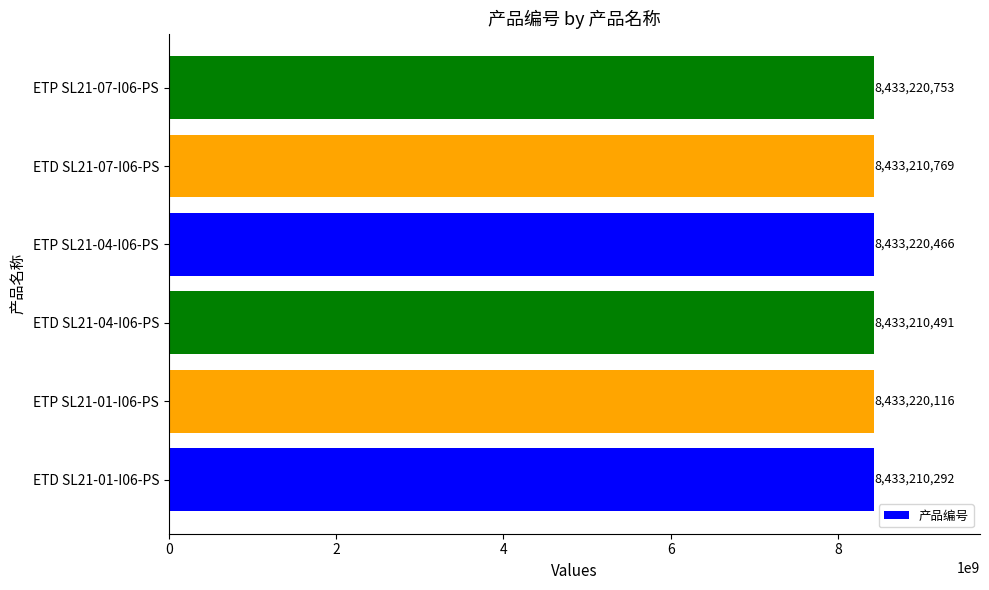

What is the difference between the second highest and second lowest values?

9975